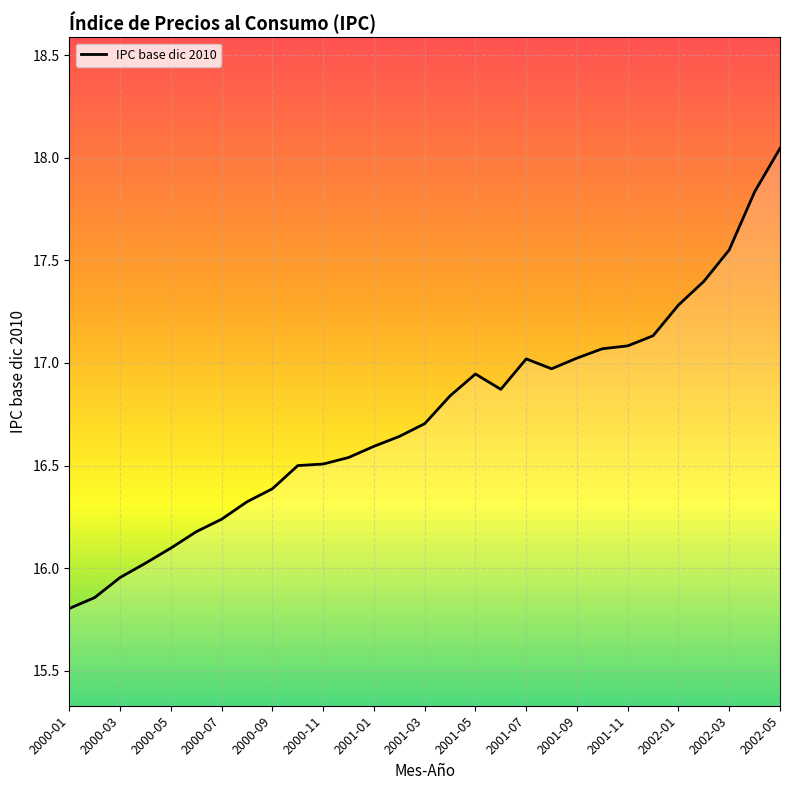

What is the difference between the maximum and minimum values?

2.2